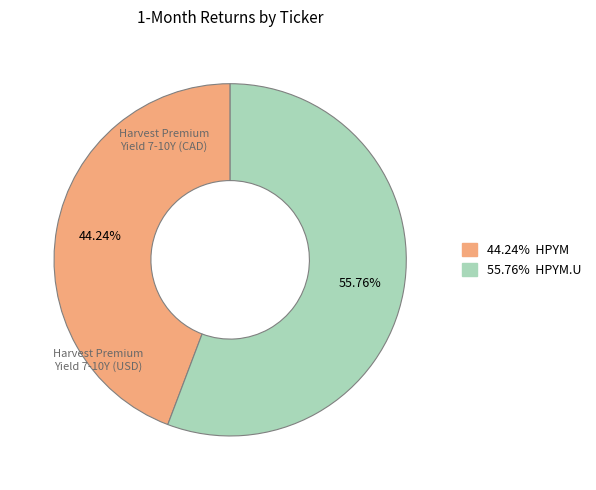

Does any single category account for the majority?

Yes